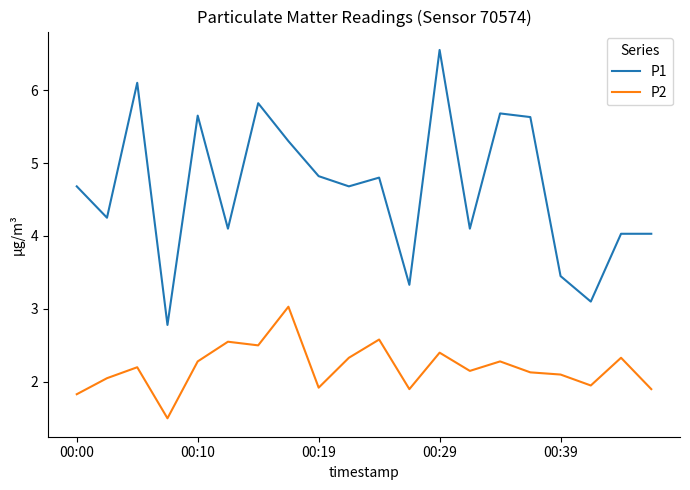

True or false: P1 and P2 intersect in this chart.

False